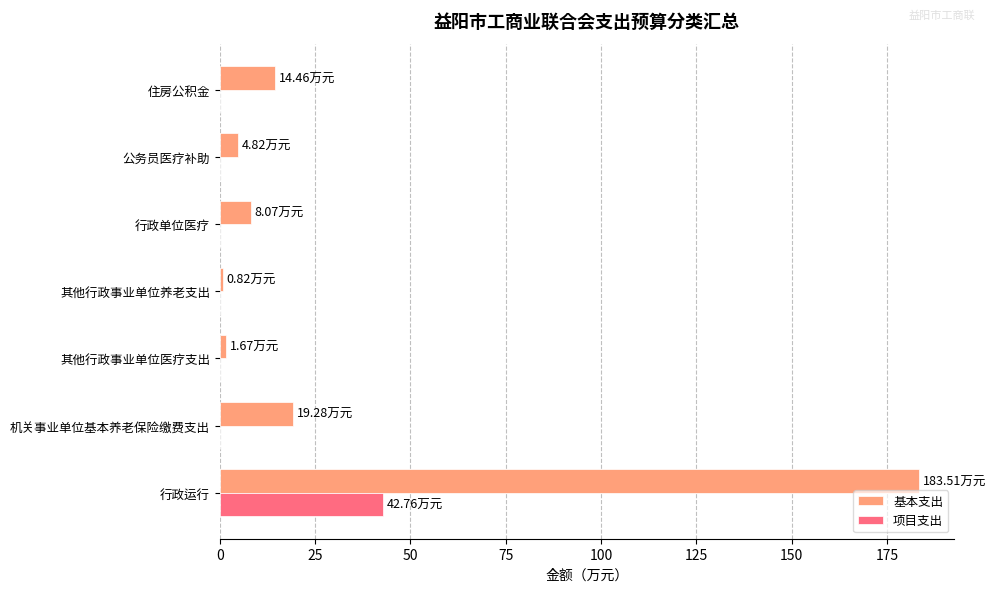

At which category does the chart reach its peak across all series?

行政运行